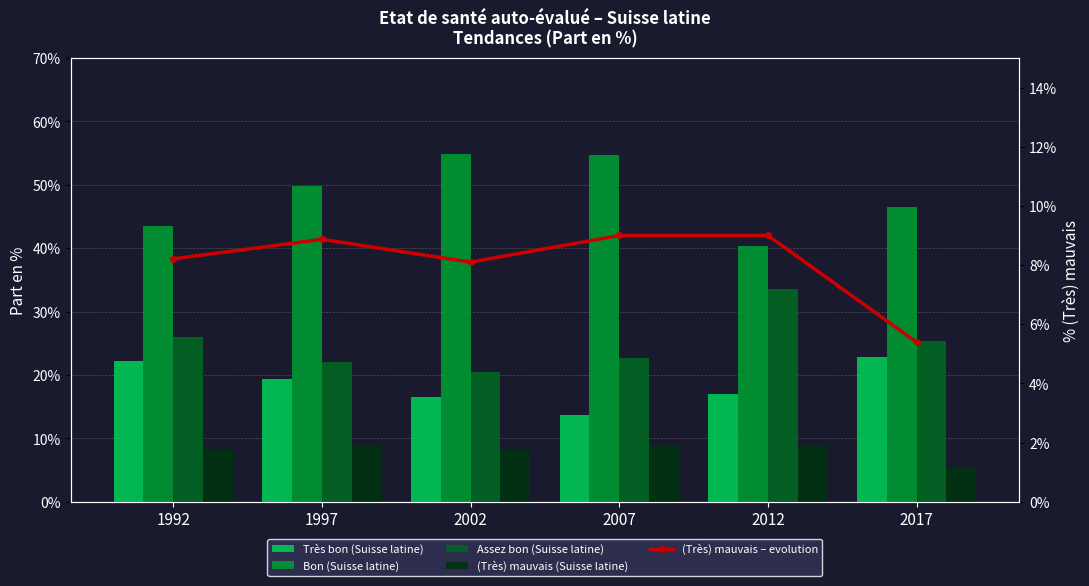

List the labels in order of (Très) mauvais – evolution value, smallest first.

2017, 2002, 1992, 1997, 2007, 2012